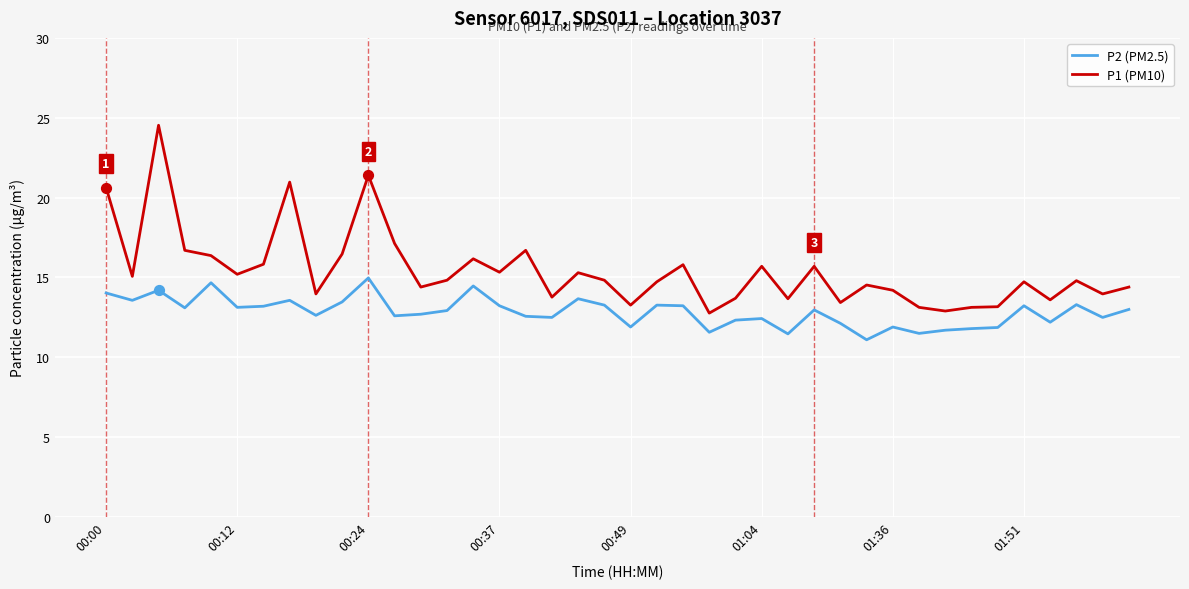

At how many categories does at least one series exceed 12?

40